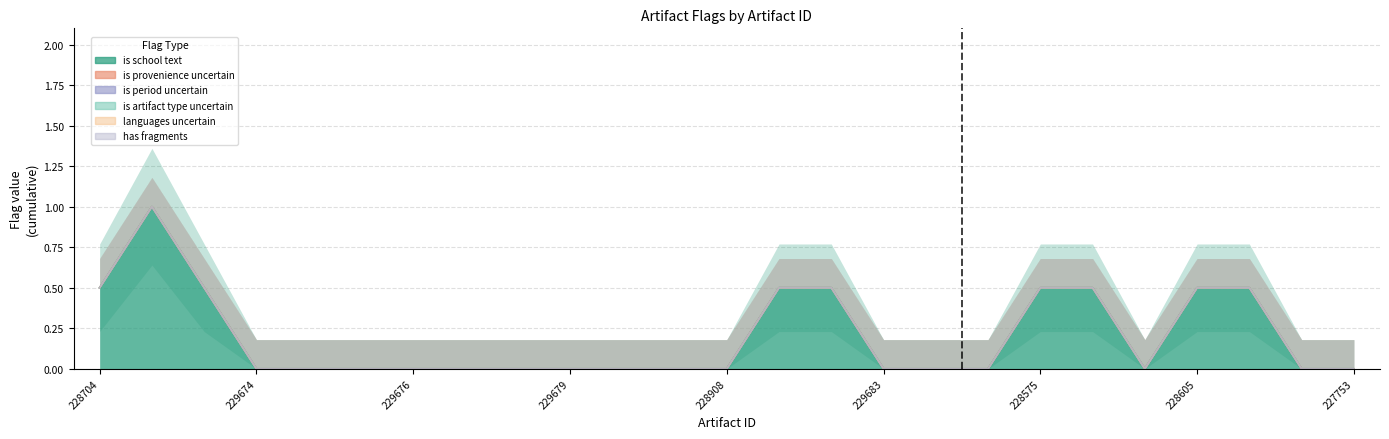

What are all the series names shown in the legend?

is_school_text, is_provenience_uncertain, is_period_uncertain, is_artifact_type_uncertain, languages_uncertain, has_fragments